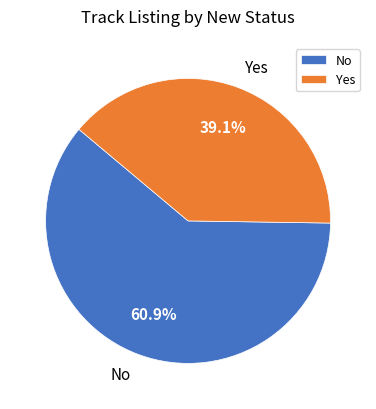

How many segments does this pie chart have?

2